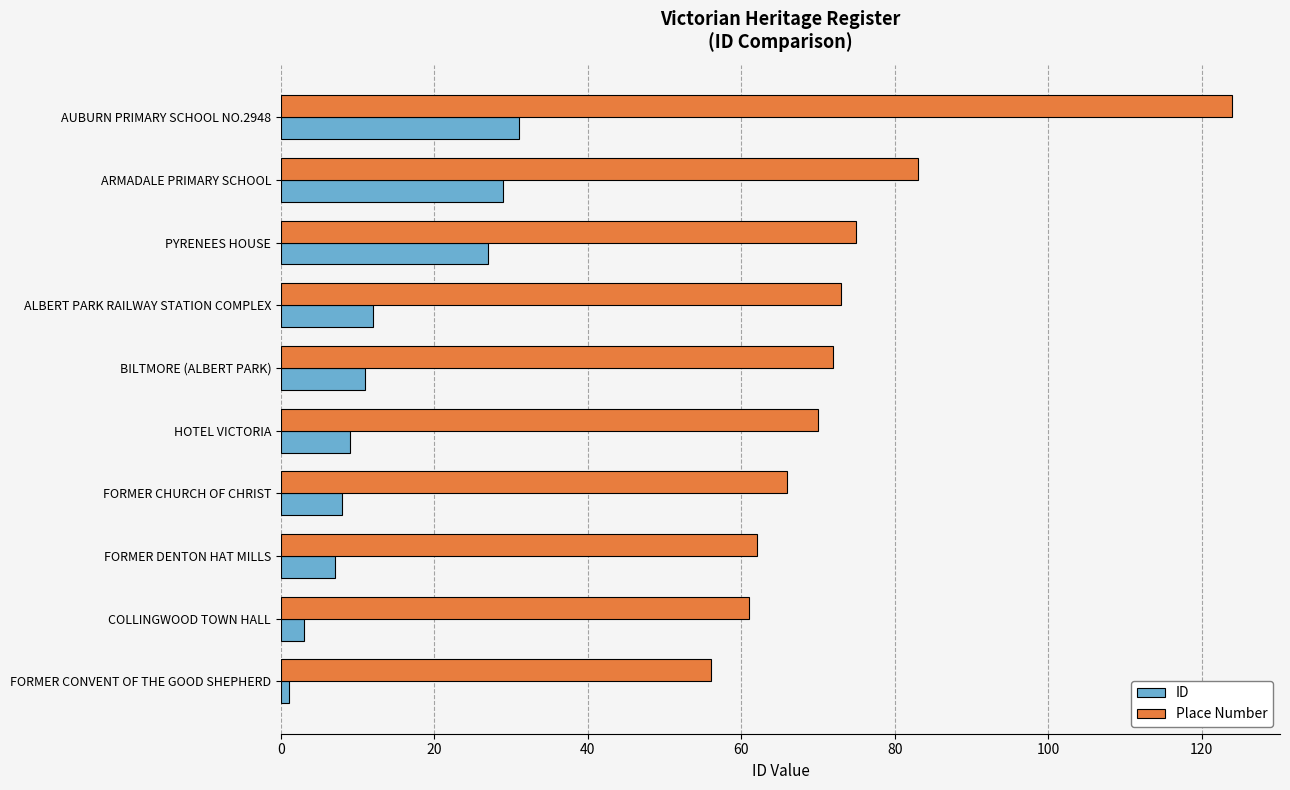

Rank the series by their average value, from lowest to highest.

ID, Place Number